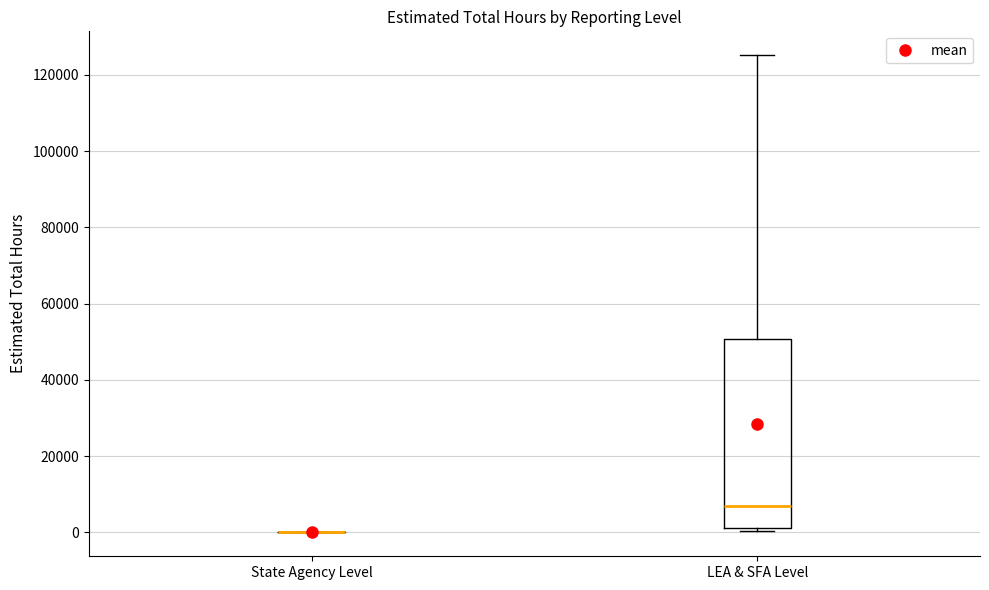

Reading left to right, read every box against the y-axis: the position of its median line, the range the box covers, and the ends of its whiskers. The values are not printed on the chart, so give them approximately, as read against the axis.

State Agency Level: box collapsed to a line at 0, whiskers 0 to 0
LEA & SFA Level: median 6000, box 2000 to 50000, whiskers 0 to 126000